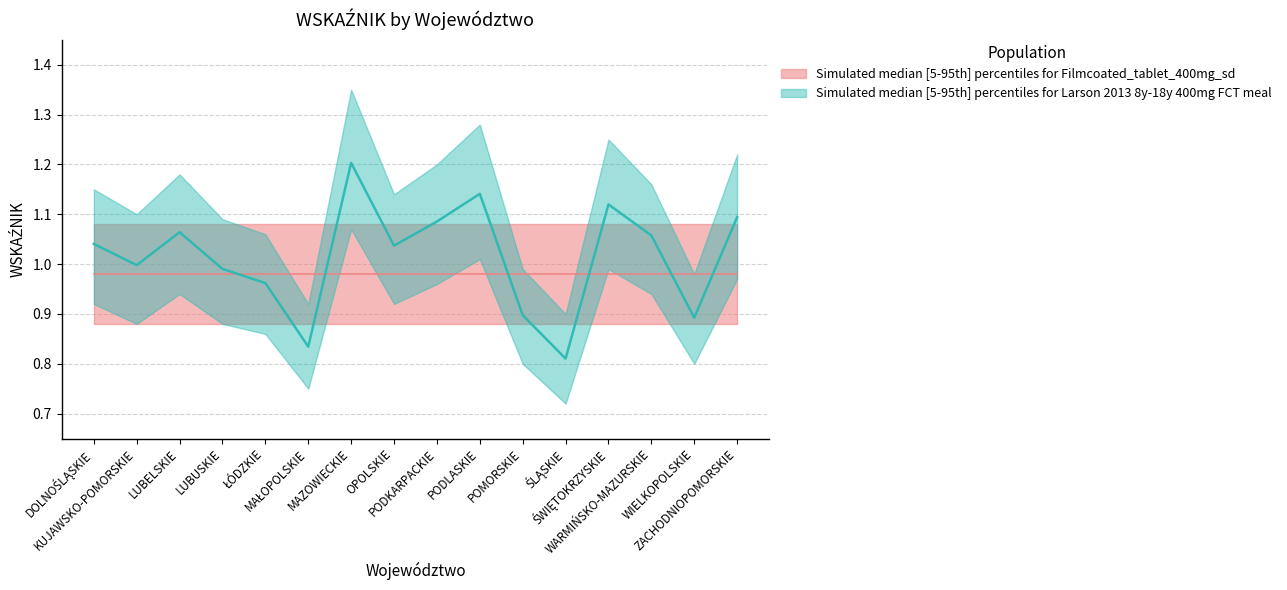

True or false: the data shows 1.0 at DOLNOŚLĄSKIE.

True